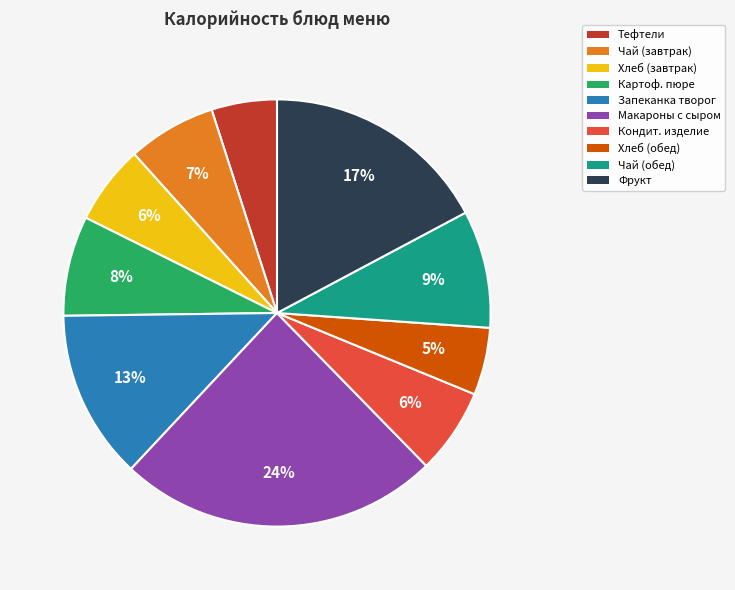

Count the number of slices in the pie.

10